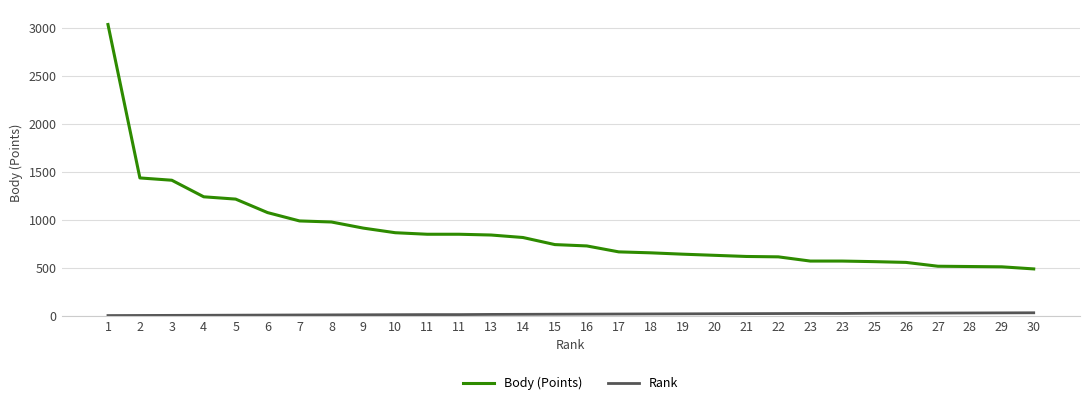

Is this an area chart (filled region under the line)?

No